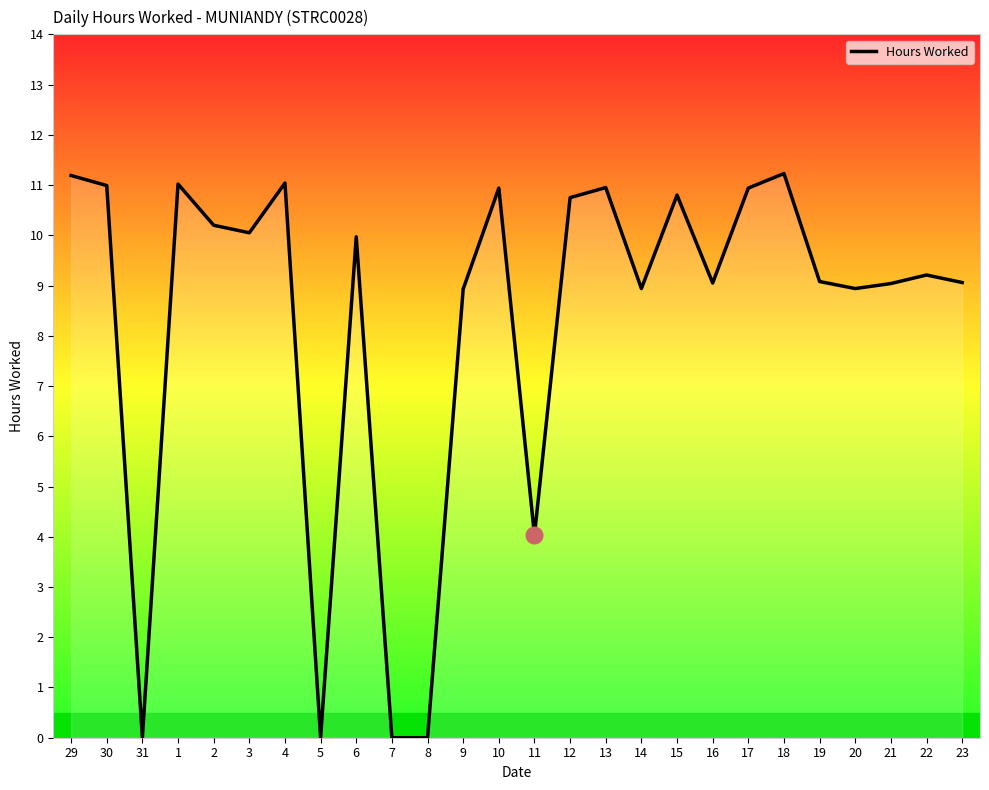

True or false: the data shows 6.0 at 11.

False